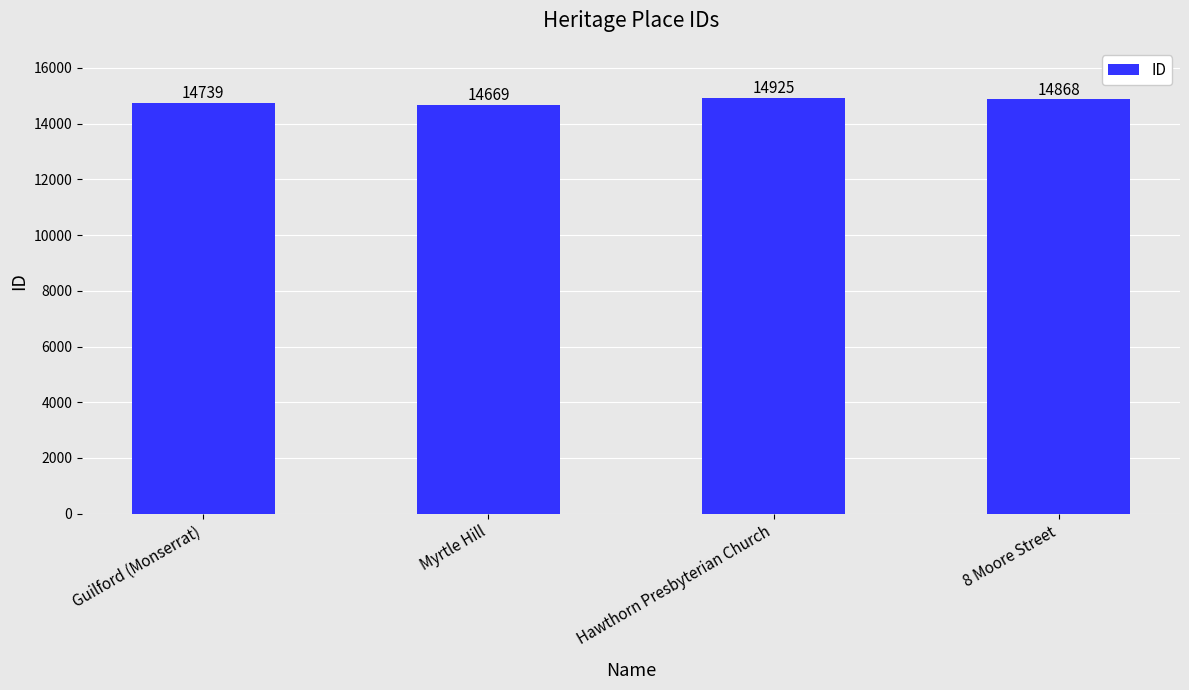

Which has a higher value, Myrtle Hill or 8 Moore Street?

8 Moore Street